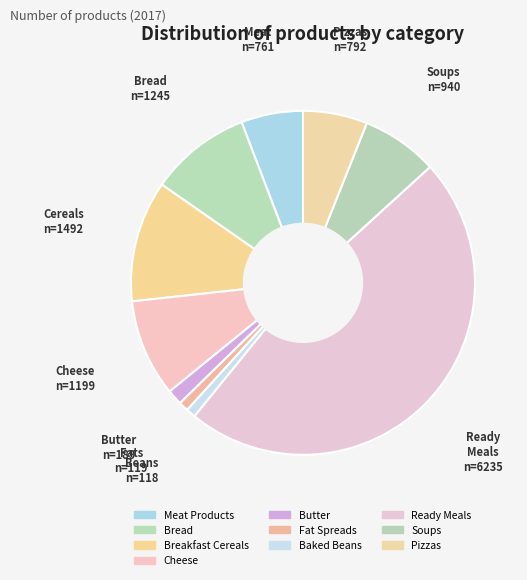

The Meat Products slice represents 17% of the pie. True or false?

False